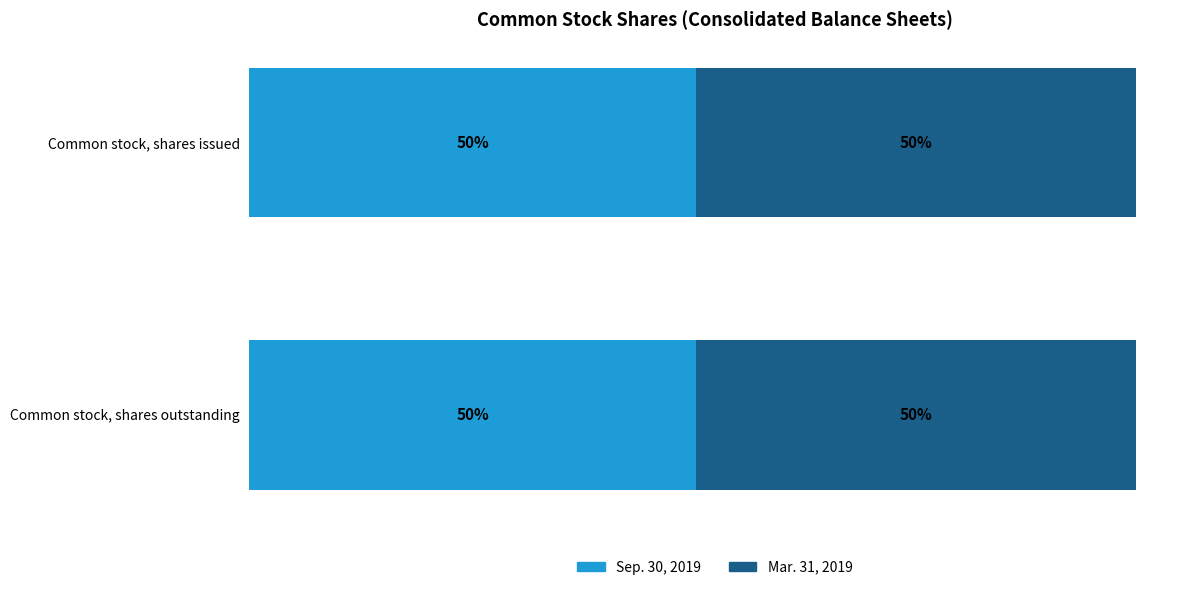

List the series in order of their overall mean, lowest first.

Mar. 31, 2019, Sep. 30, 2019